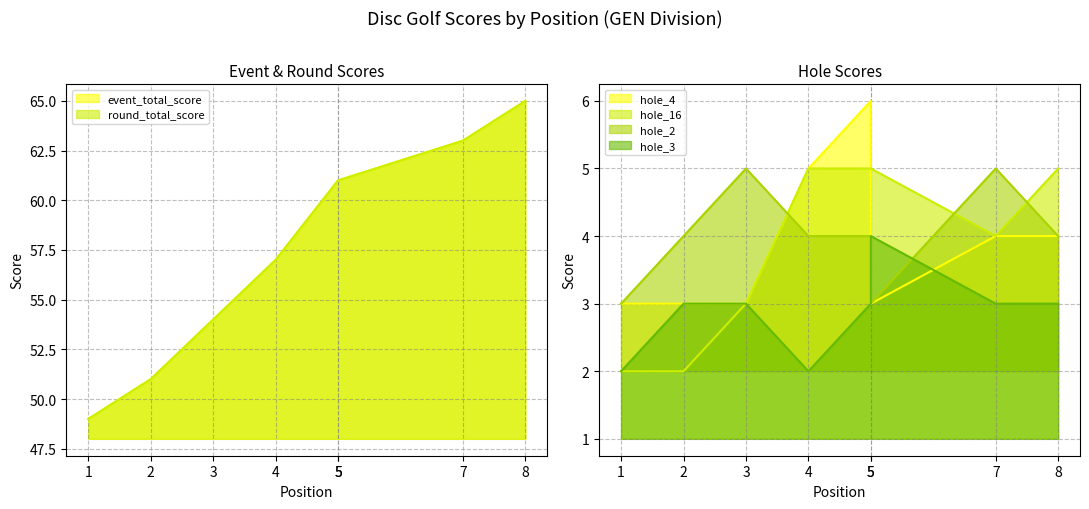

True or false: hole_4 has a value of 4 at 8.

True